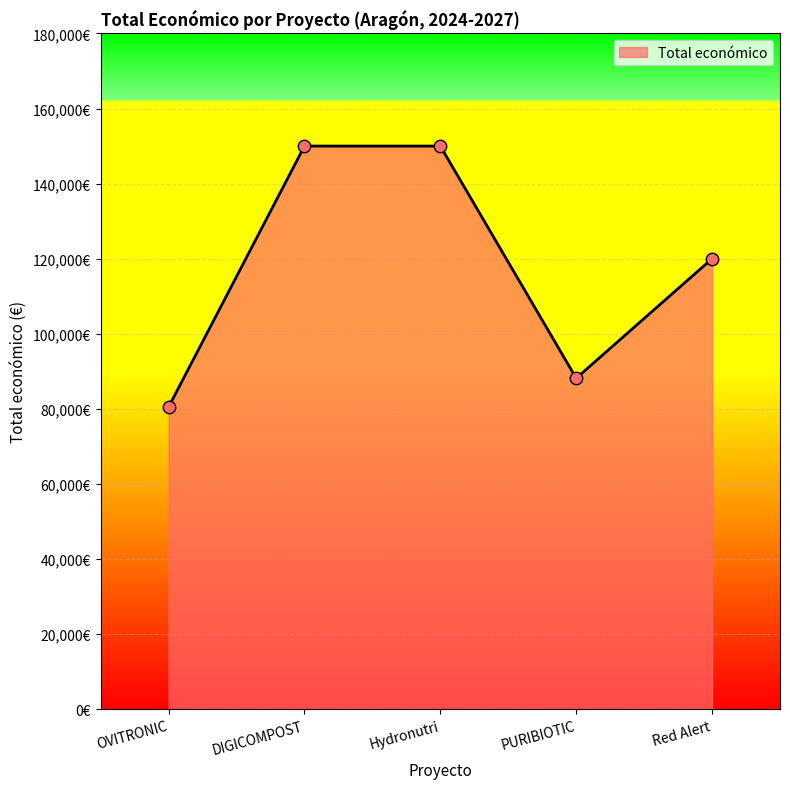

Which has a higher value, Red Alert or OVITRONIC?

Red Alert